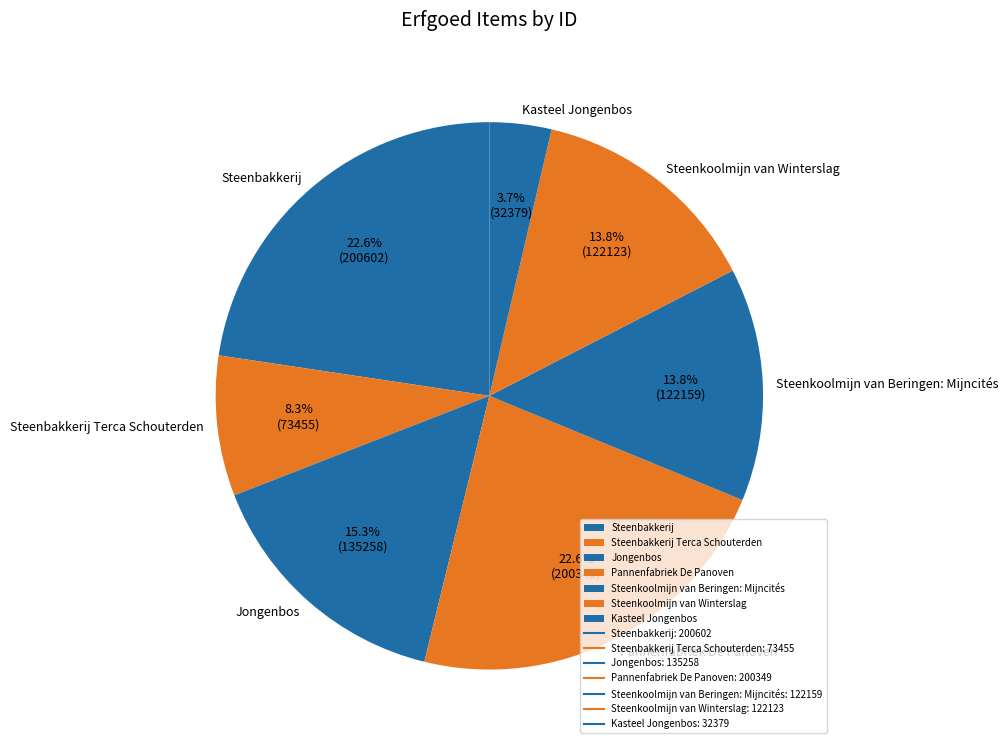

Which category has the smallest portion of the pie?

Kasteel Jongenbos